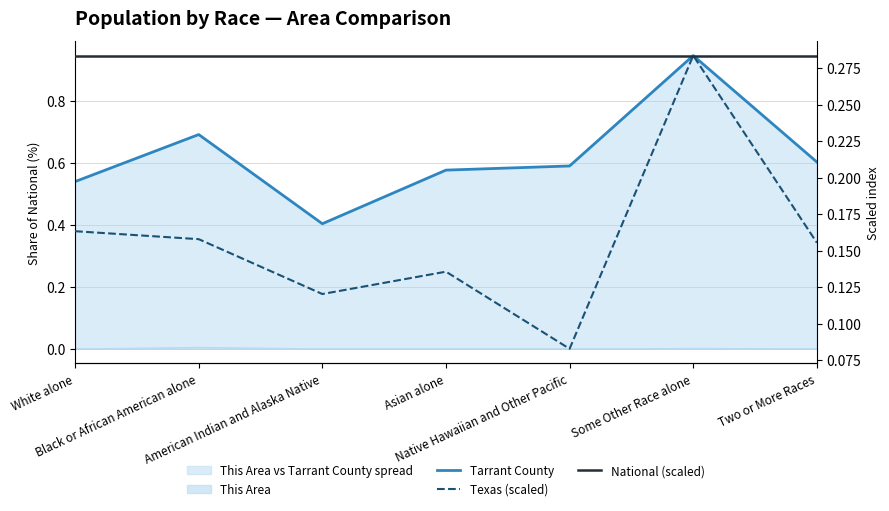

List the labels in order of Tarrant County value, largest first.

Some Other Race alone, Black or African American alone, Two or More Races, Native Hawaiian and Other Pacific, Asian alone, White alone, American Indian and Alaska Native